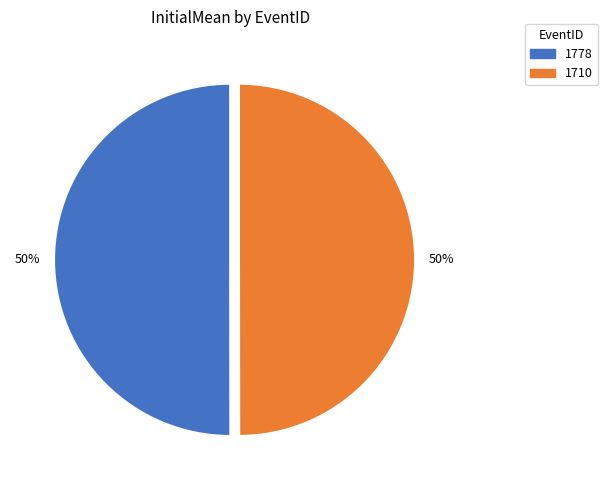

Do 1778 and 1710 together represent more than half of the pie?

Yes